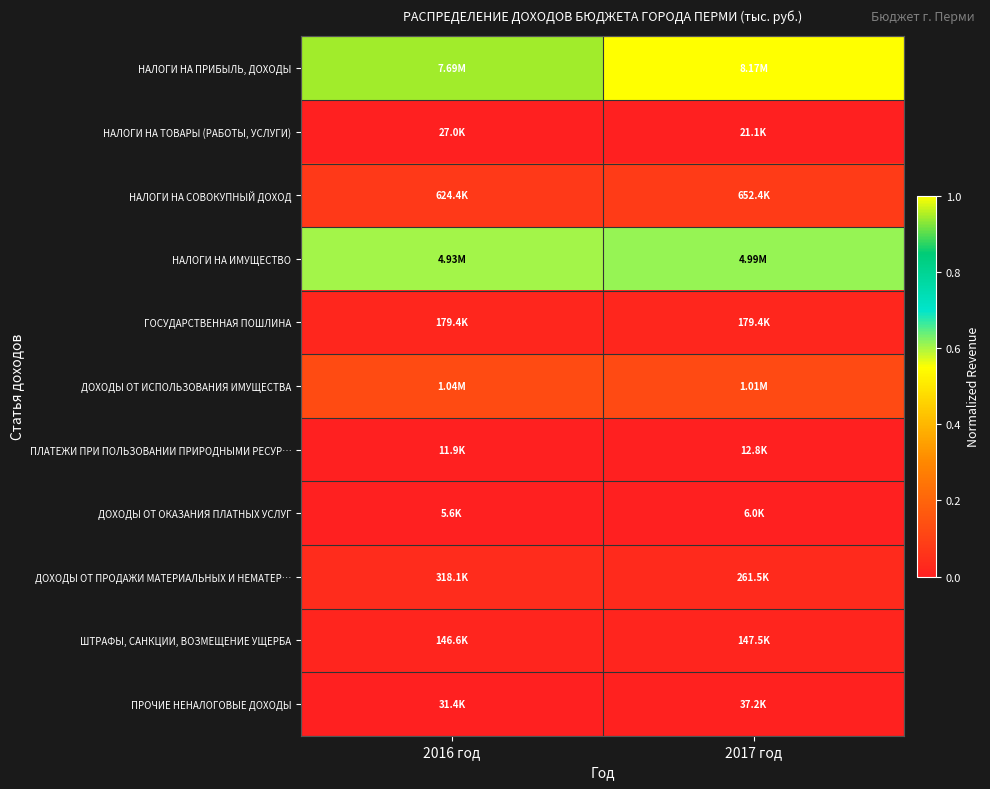

Reading left to right, transcribe all the data shown in this chart.

НАЛОГИ НА ПРИБЫЛЬ, ДОХОДЫ: 2016 год=0.9	2017 год=1.0
НАЛОГИ НА ТОВАРЫ (РАБОТЫ, УСЛУГИ): 2016 год=0.0	2017 год=0.0
НАЛОГИ НА СОВОКУПНЫЙ ДОХОД: 2016 год=0.1	2017 год=0.1
НАЛОГИ НА ИМУЩЕСТВО: 2016 год=0.6	2017 год=0.6
ГОСУДАРСТВЕННАЯ ПОШЛИНА: 2016 год=0.0	2017 год=0.0
ДОХОДЫ ОТ ИСПОЛЬЗОВАНИЯ ИМУЩЕСТВА: 2016 год=0.1	2017 год=0.1
ПЛАТЕЖИ ПРИ ПОЛЬЗОВАНИИ ПРИРОДНЫМИ РЕСУР…: 2016 год=0.0	2017 год=0.0
ДОХОДЫ ОТ ОКАЗАНИЯ ПЛАТНЫХ УСЛУГ: 2016 год=0.0	2017 год=0.0
ДОХОДЫ ОТ ПРОДАЖИ МАТЕРИАЛЬНЫХ И НЕМАТЕР…: 2016 год=0.0	2017 год=0.0
ШТРАФЫ, САНКЦИИ, ВОЗМЕЩЕНИЕ УЩЕРБА: 2016 год=0.0	2017 год=0.0
ПРОЧИЕ НЕНАЛОГОВЫЕ ДОХОДЫ: 2016 год=0.0	2017 год=0.0